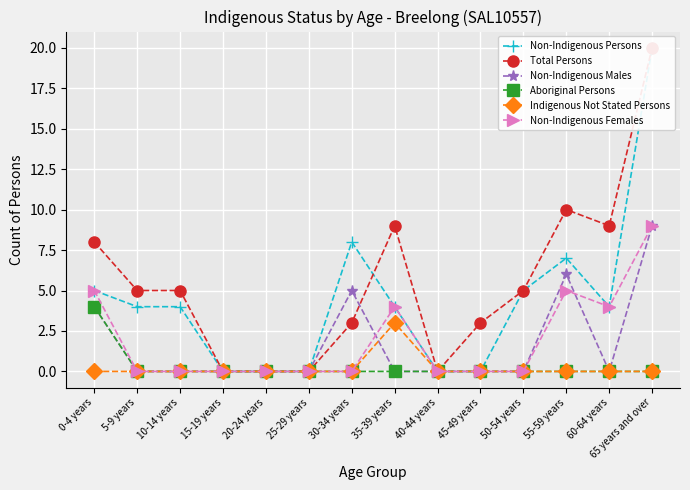

How many distinct data groups are displayed?

6